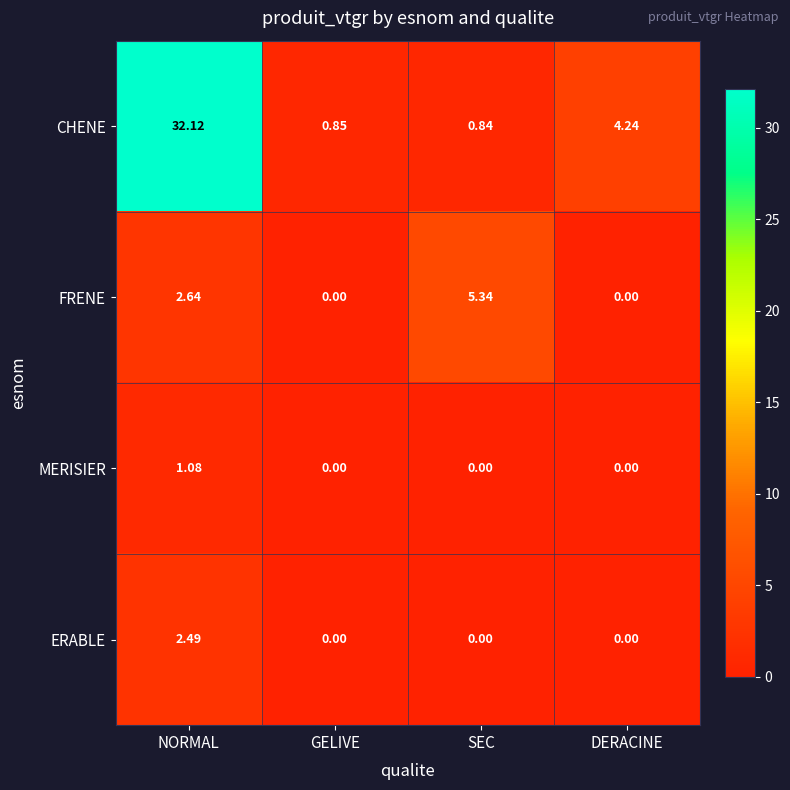

Where is FRENE nearest to the value 2?

NORMAL